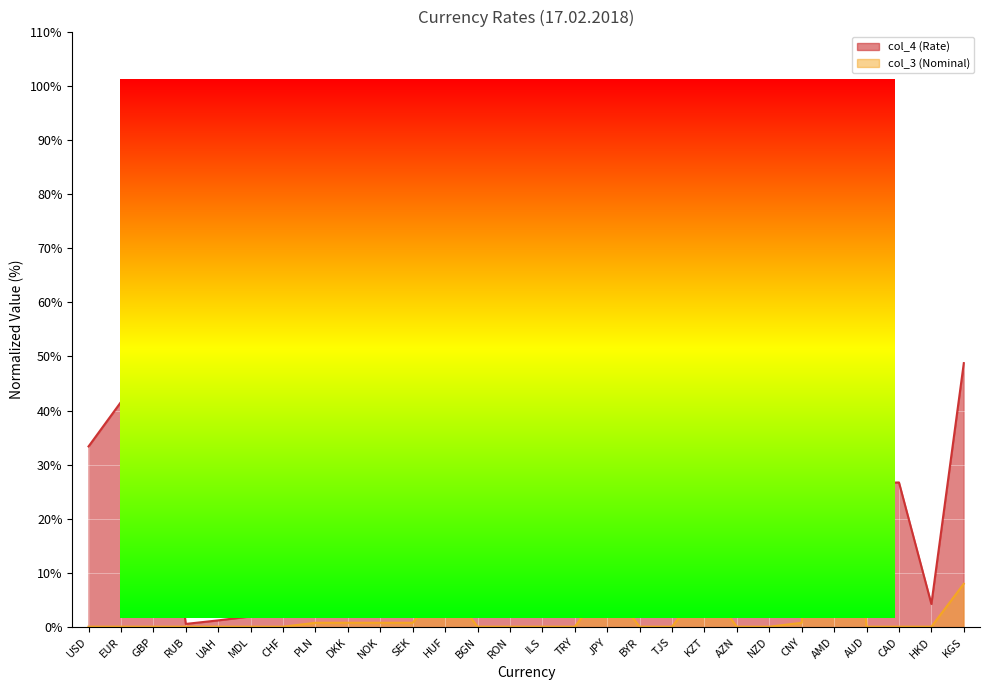

How many lines are shown in the chart?

2